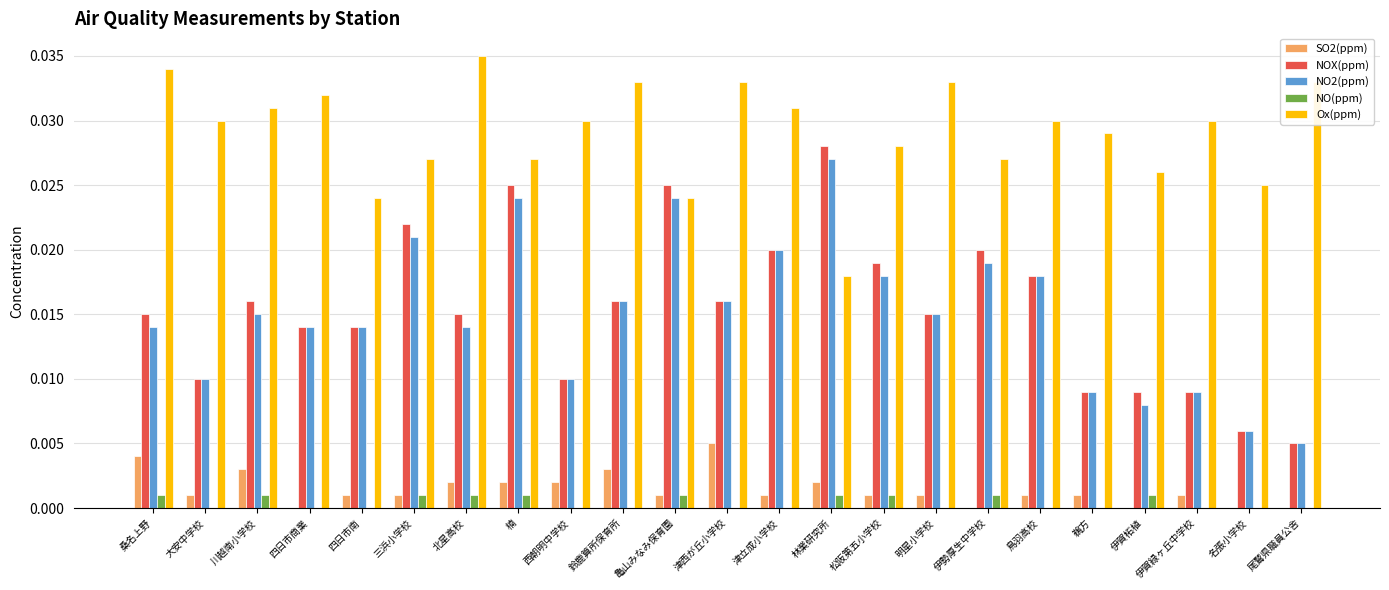

Which category has the highest value across all series?

北星高校